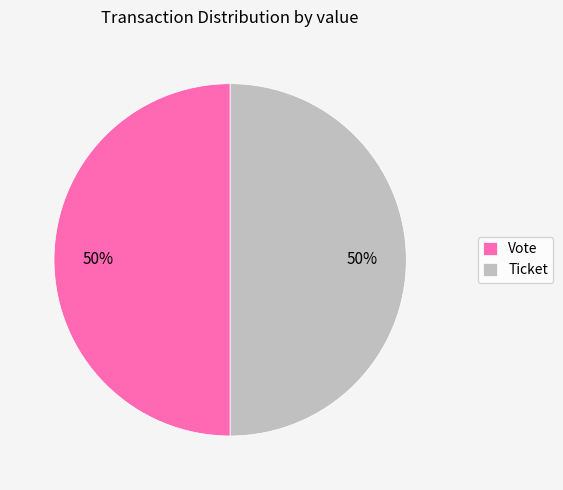

Approximately how many times larger is the value at Vote compared to Ticket?

1.0